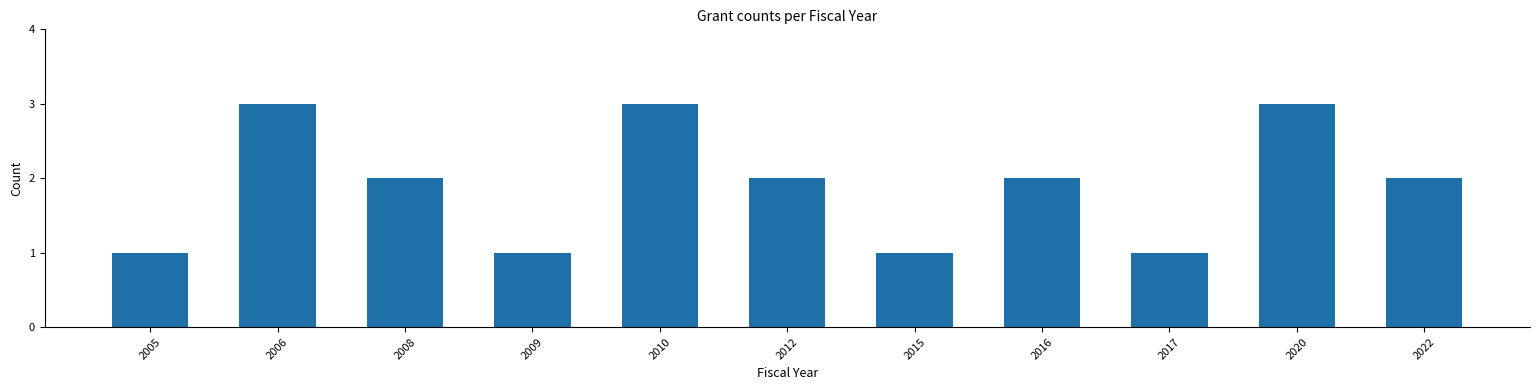

Reading left to right, extract all data points from this chart.

2005=1	2006=3	2008=2	2009=1	2010=3	2012=2	2015=1	2016=2	2017=1	2020=3	2022=2